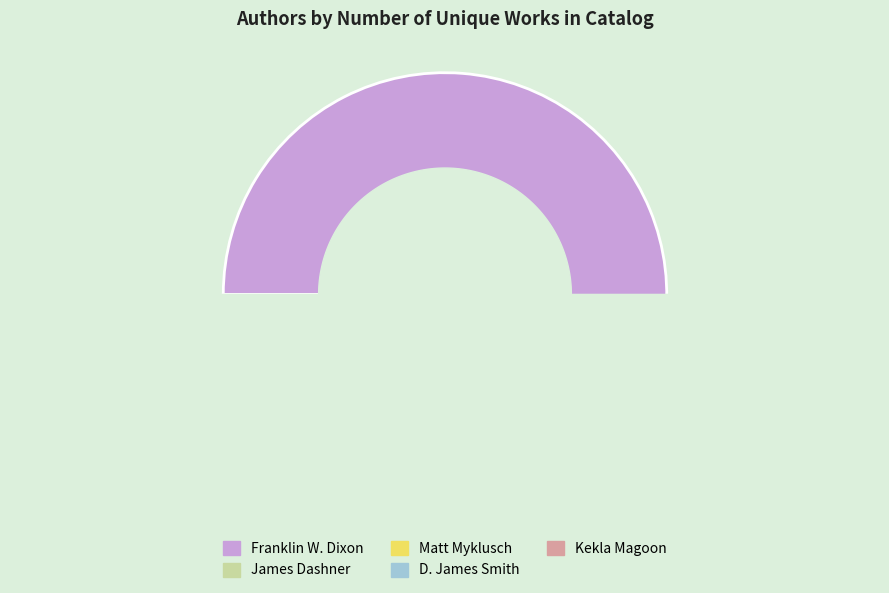

What is the change in value from James Dashner (64759914) to D. James Smith (23680057)?

-2